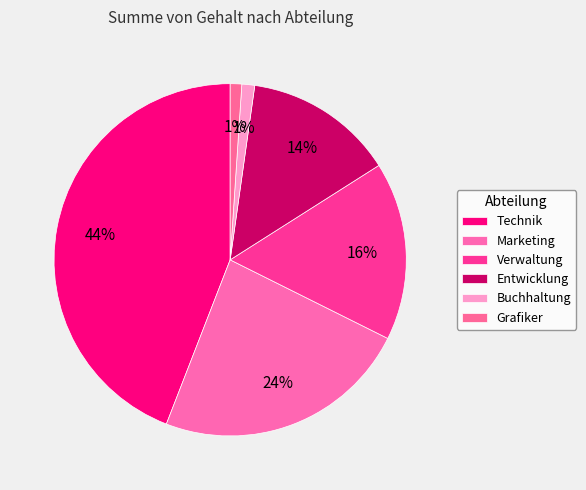

Count the number of slices in the pie.

6